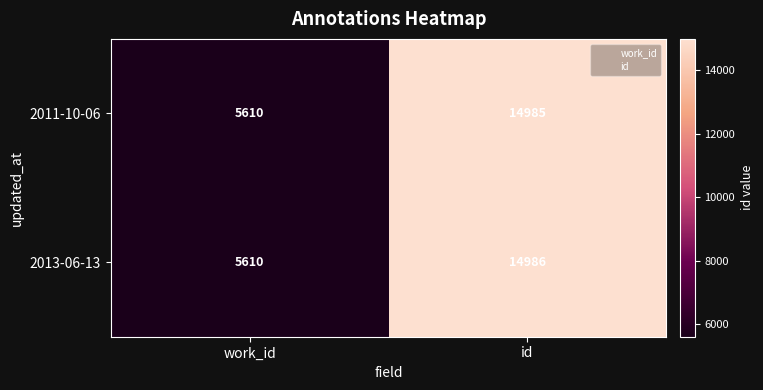

At which label does 2013-06-13 reach its peak?

id